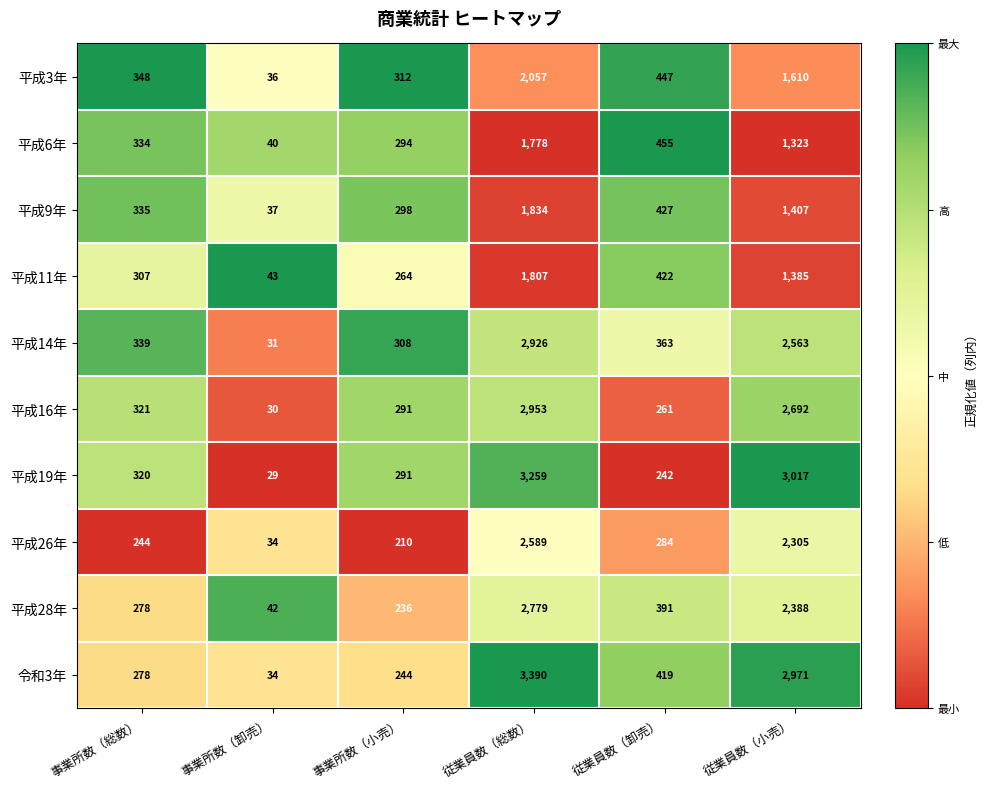

True or false: 令和3年 has a value of 34 at 事業所数（卸売）.

True